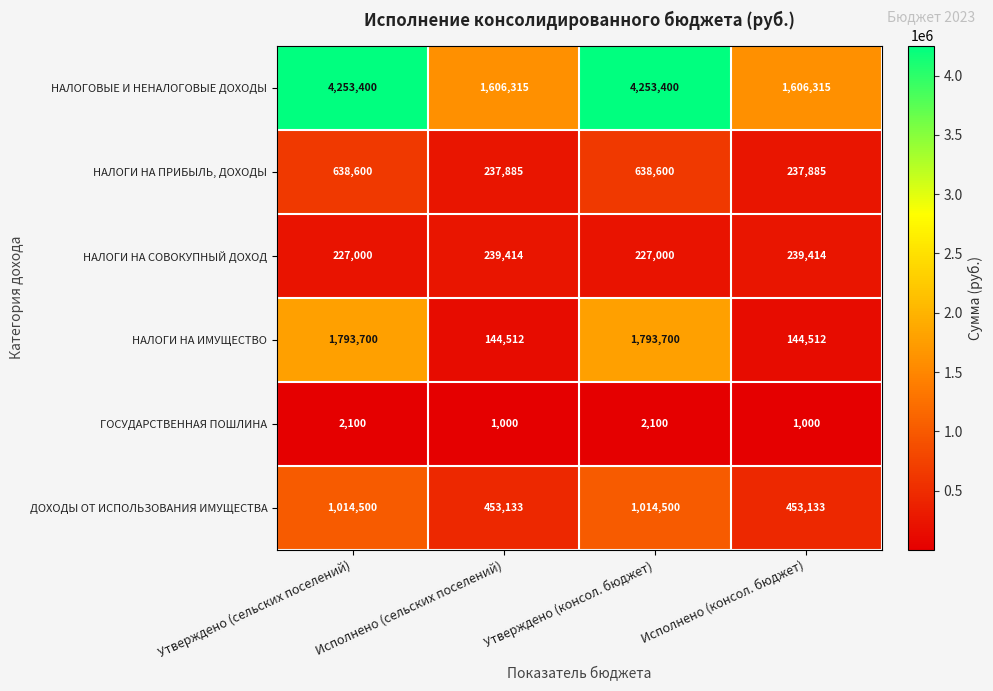

What is the sum of all ГОСУДАРСТВЕННАЯ ПОШЛИНА values?

6200